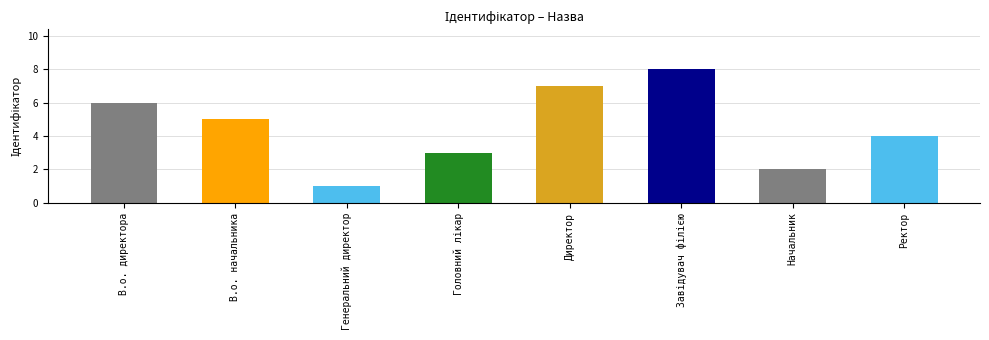

What is the ratio of the value at Начальник to the value at В.о. начальника?

0.4